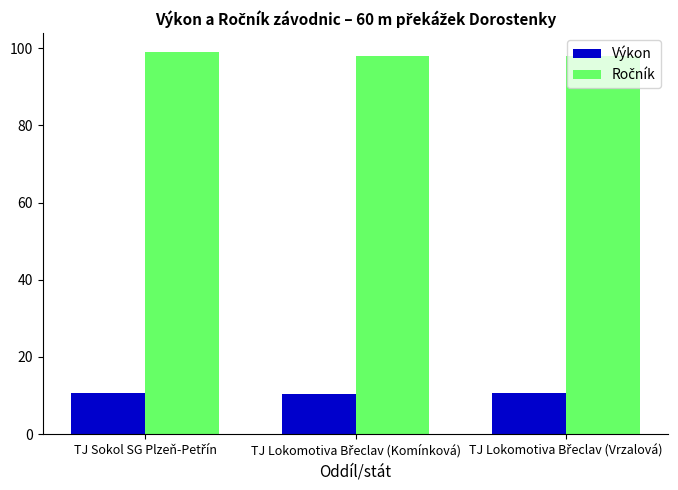

What is the lowest value of the Výkon series?

10.3